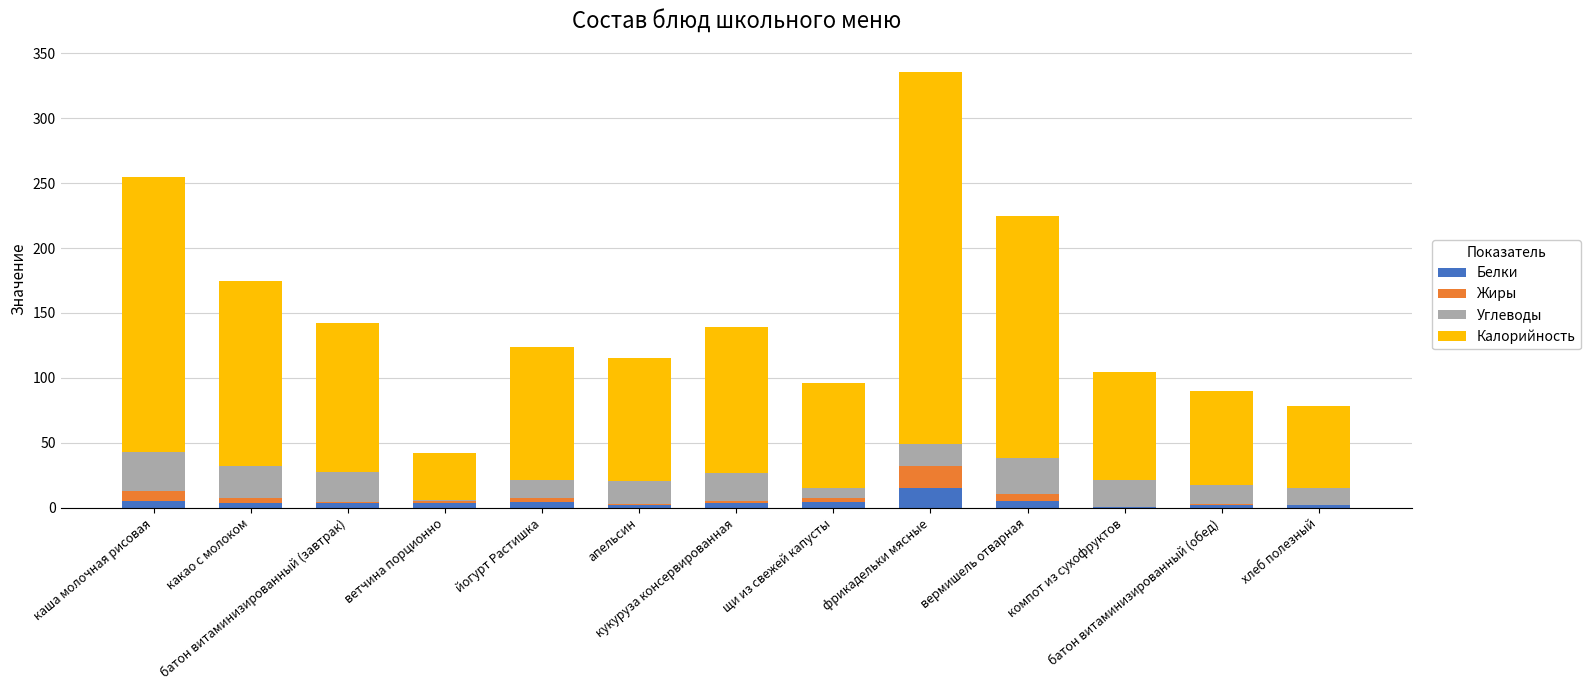

What are all the series names shown in the legend?

Белки, Жиры, Углеводы, Калорийность